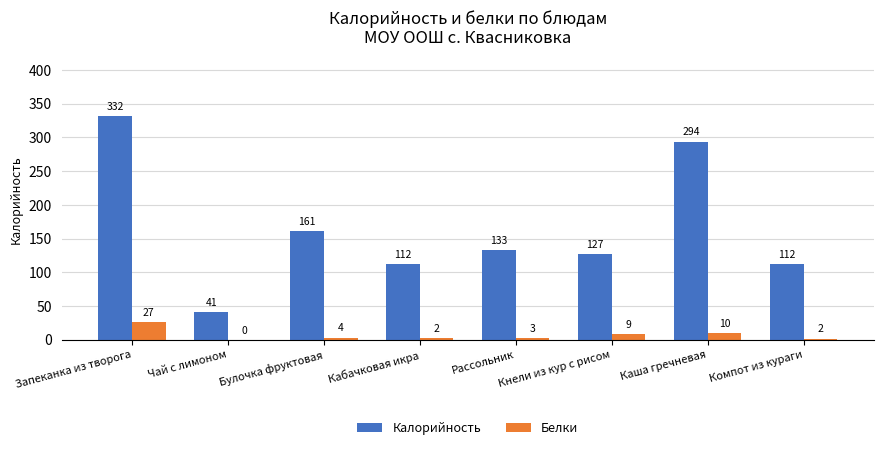

At which category is the sum across all series the highest?

Запеканка из творога